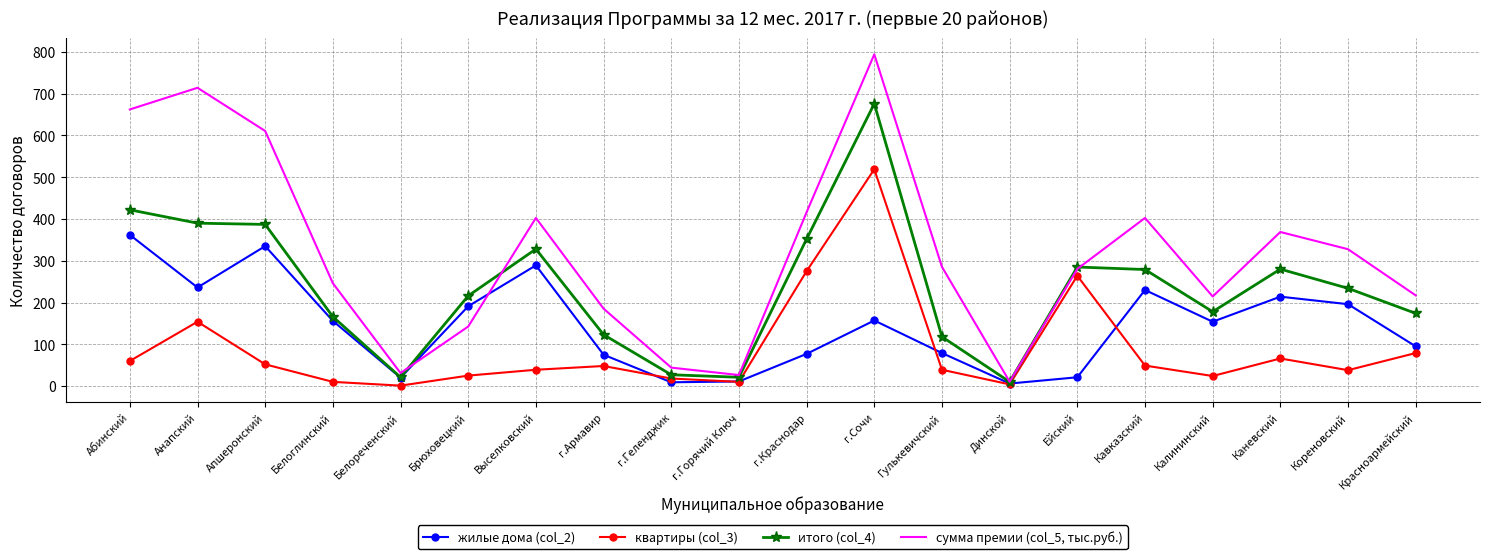

What is the minimum value shown in the chart?

1.0